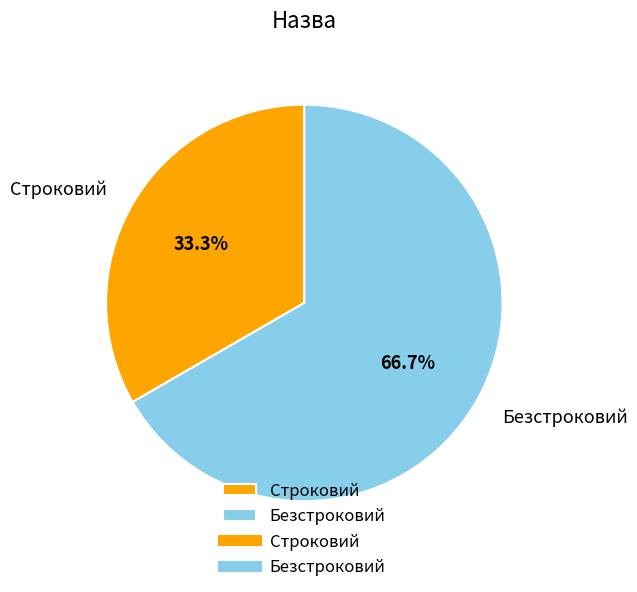

How many segments does this pie chart have?

2